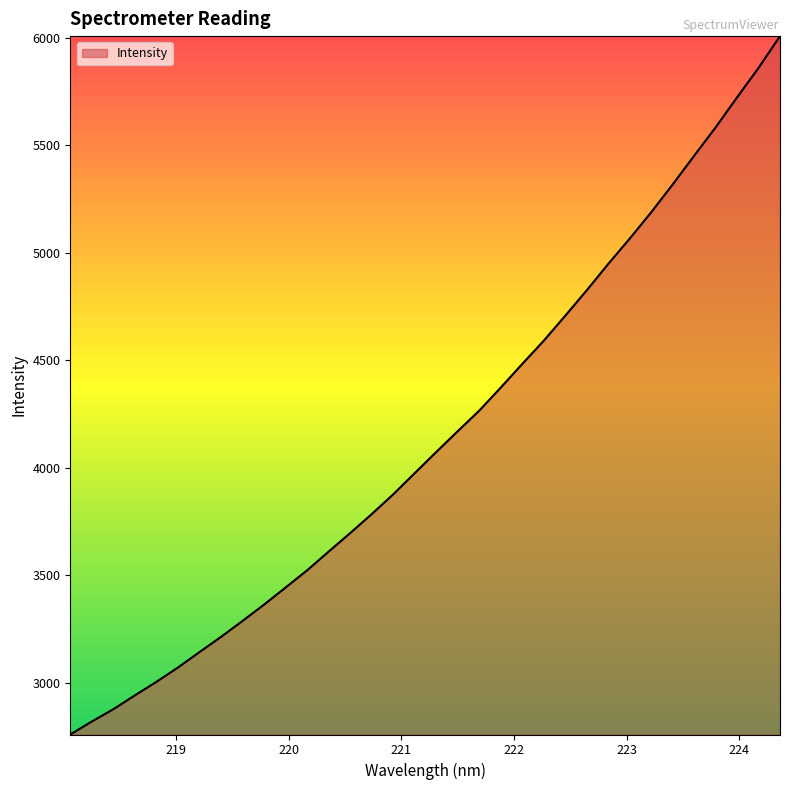

What is the difference between the maximum and minimum values?

3248.6